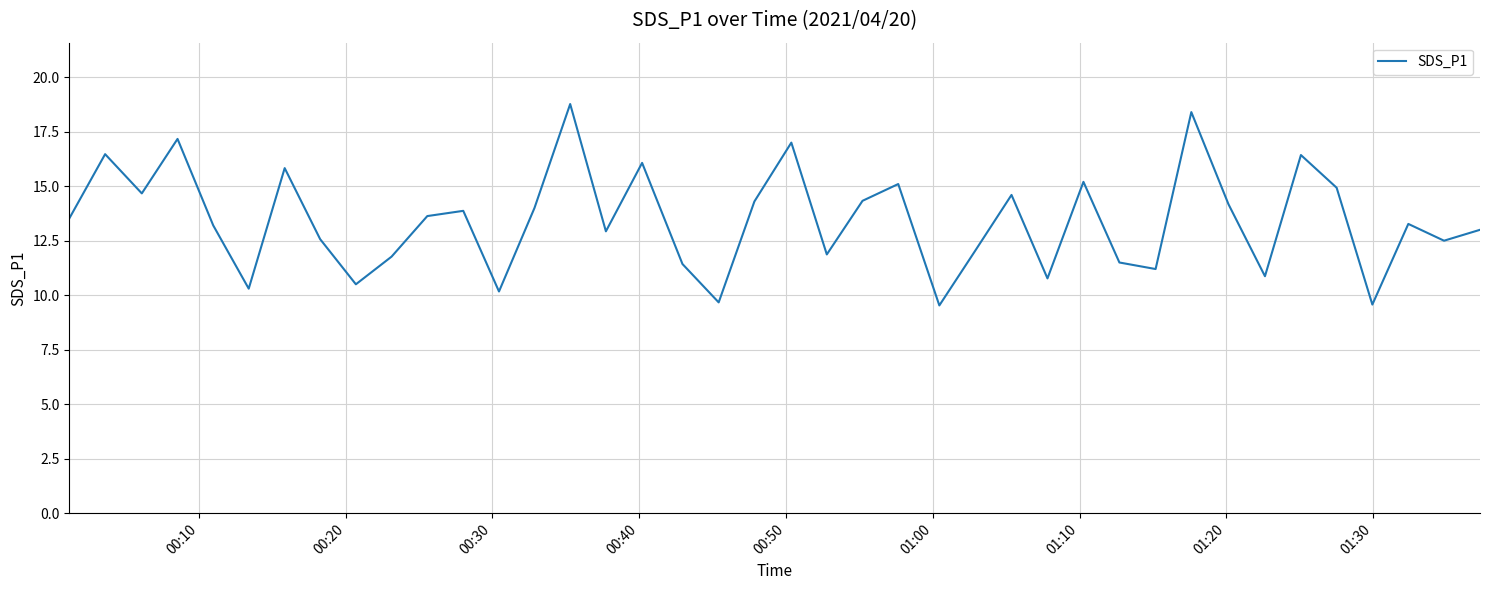

What is the maximum value shown in the chart?

18.8